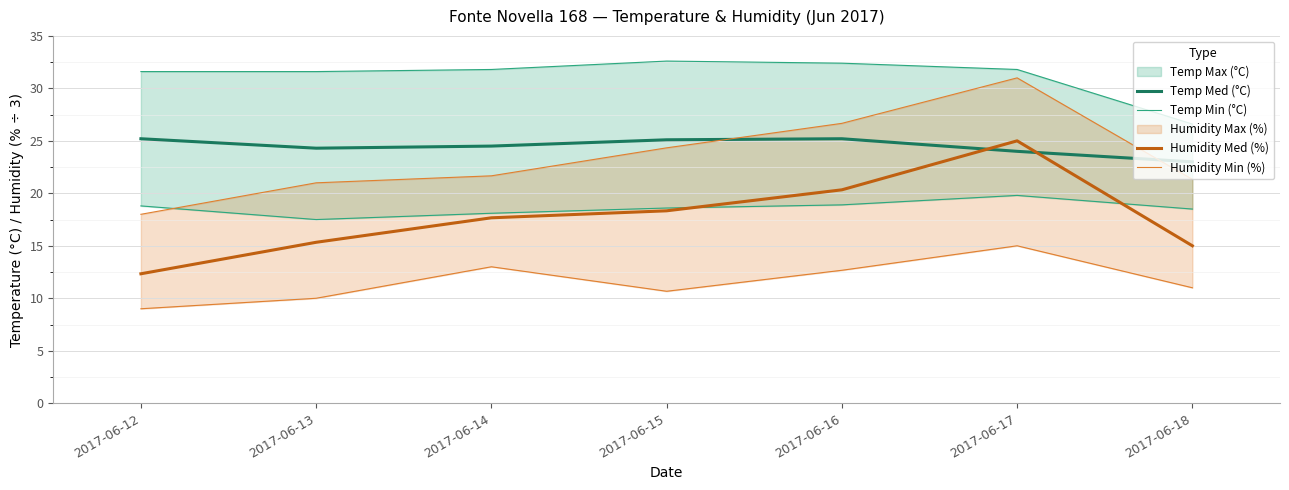

Is the value of Temp Med (°C) at 2017-06-14 greater than the value of Humidity Med (%) at 2017-06-14?

Yes